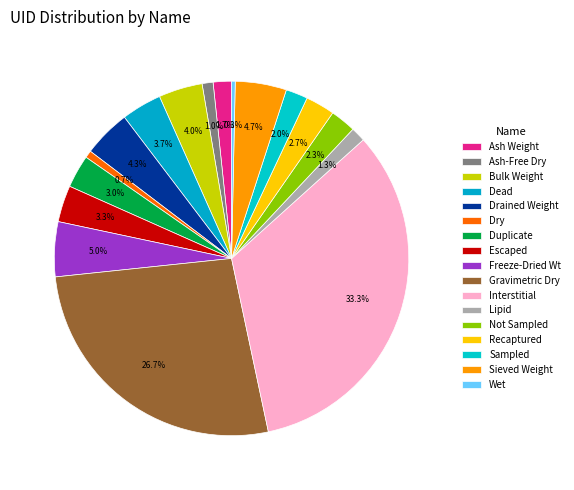

How many slices are in this pie chart?

17